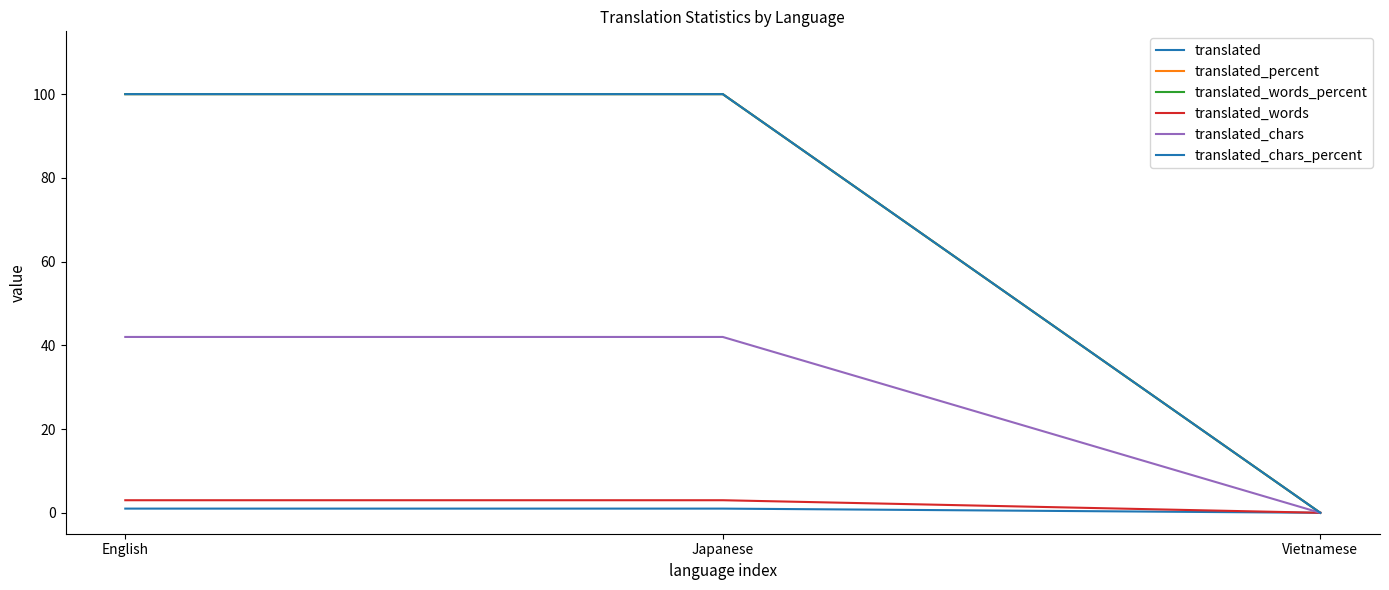

At which label is translated_percent closest to 50?

English